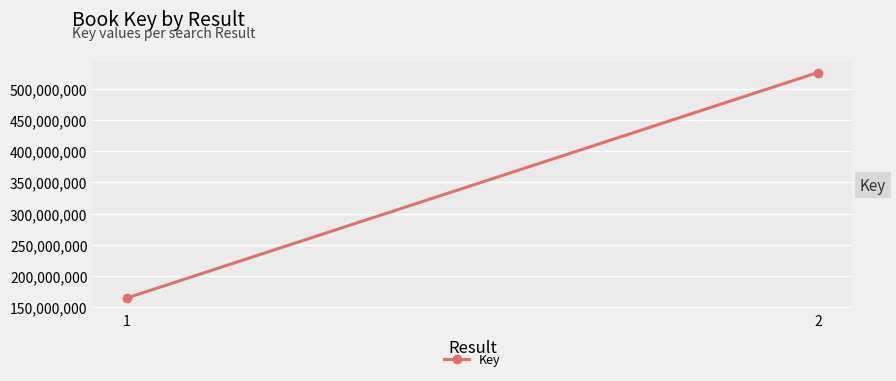

Where is the data nearest to the value 345566209?

1